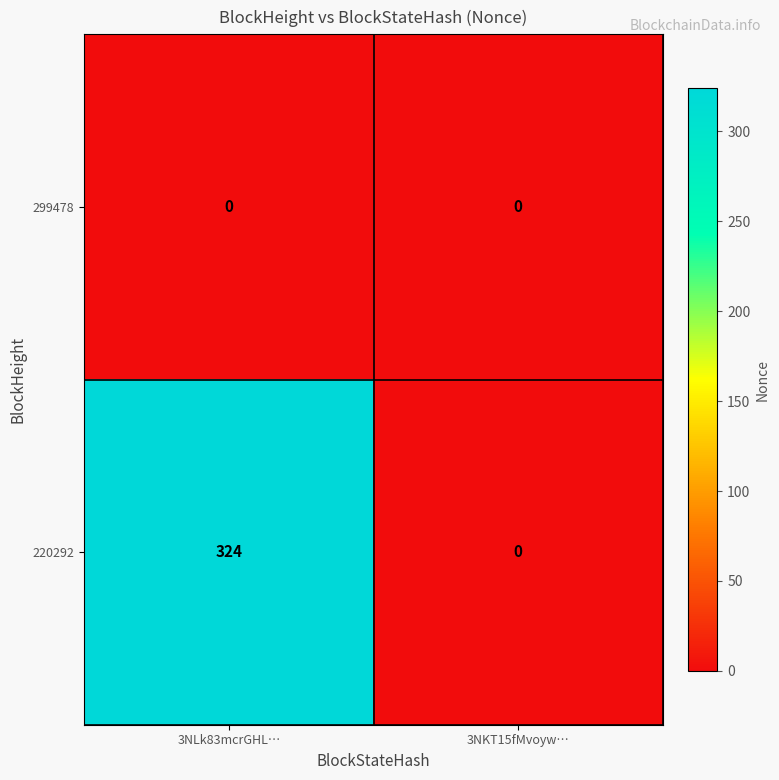

Reading right to left, extract all data points from this chart.

299478: 3NKT15fMvoyw…=0	3NLk83mcrGHL…=0
220292: 3NKT15fMvoyw…=0	3NLk83mcrGHL…=324